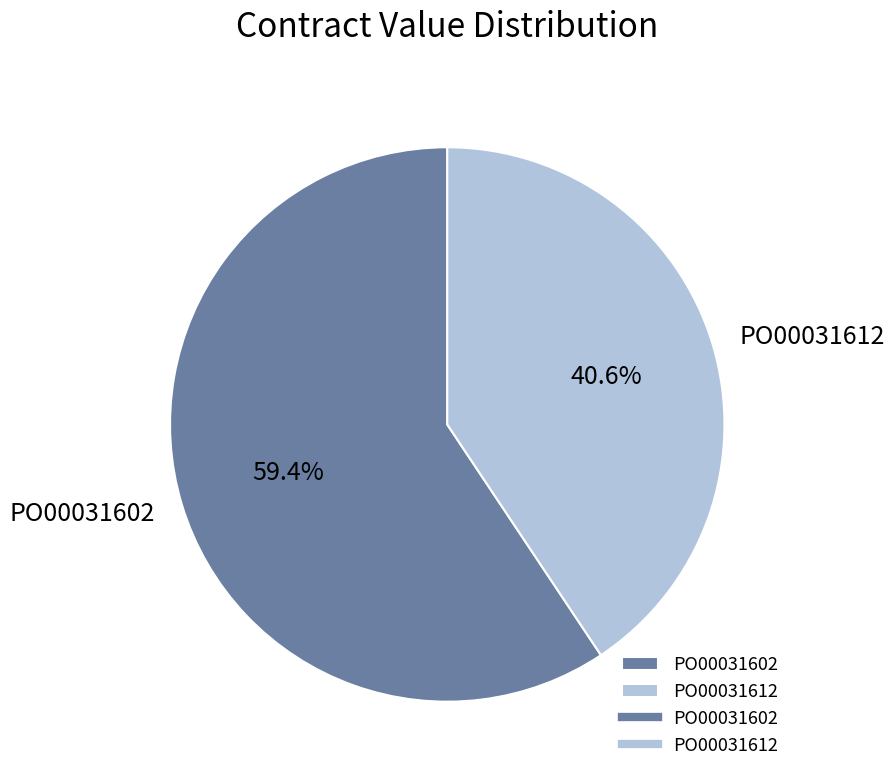

Combined, what portion of the pie is PO00031612 and PO00031602?

100.0%